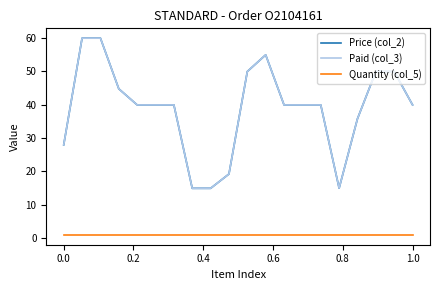

True or false: Quantity (col_5) and Price (col_2) intersect in this chart.

False